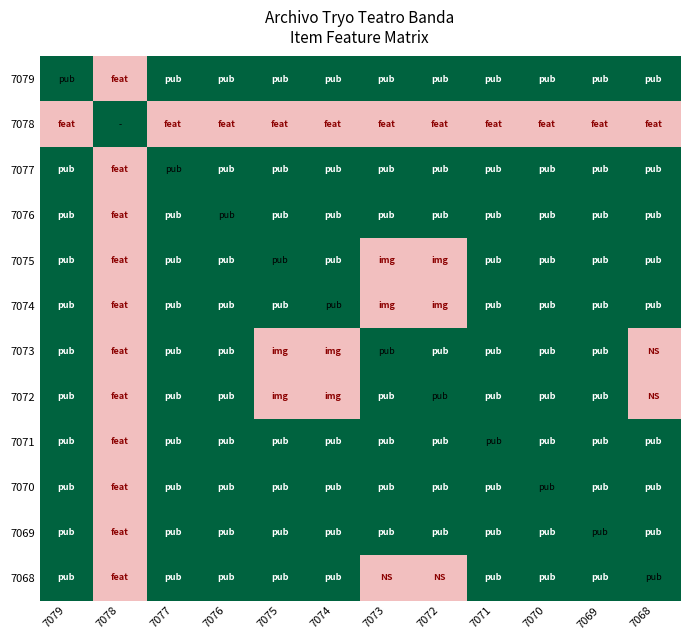

At how many categories does at least one series exceed 0?

12